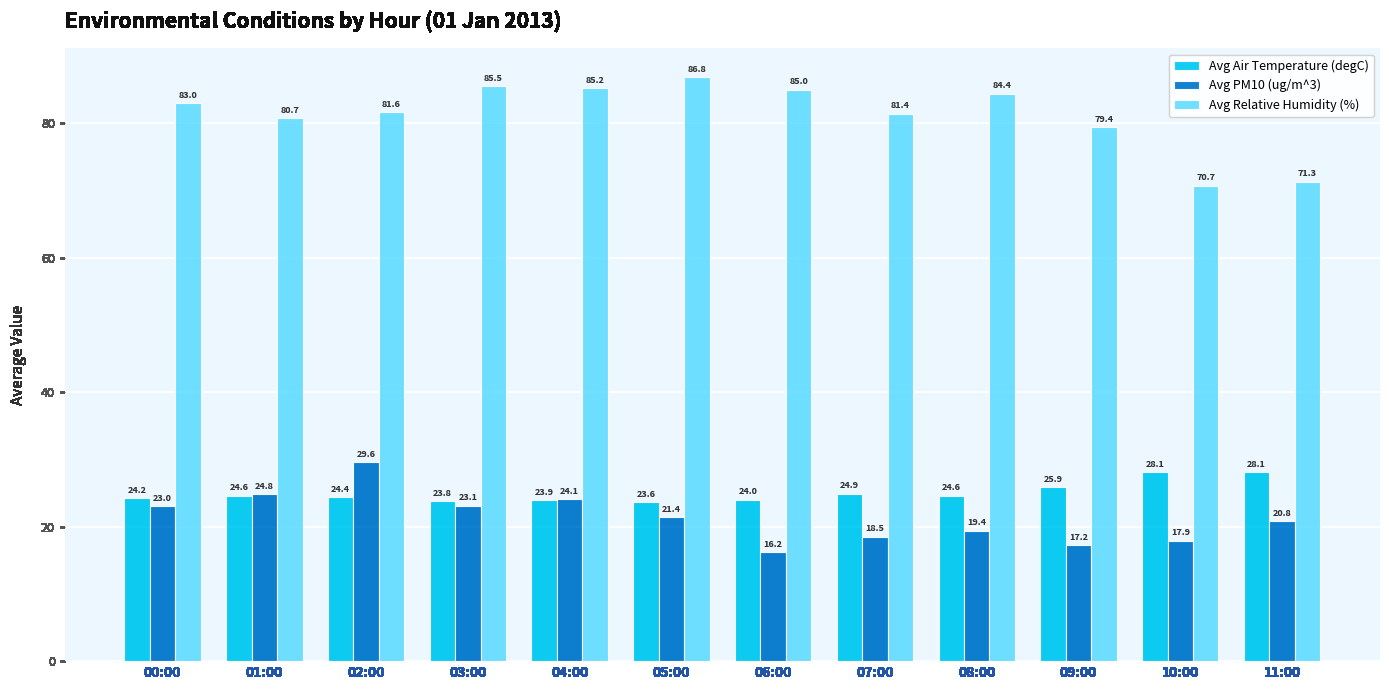

Are the bars grouped side by side (vs. stacked)?

Yes